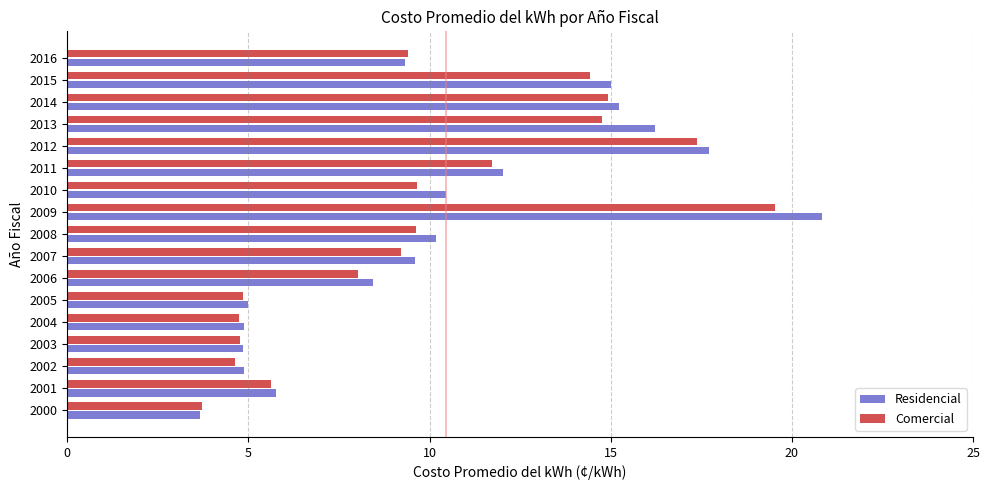

Which series has the largest total across all categories?

Residencial